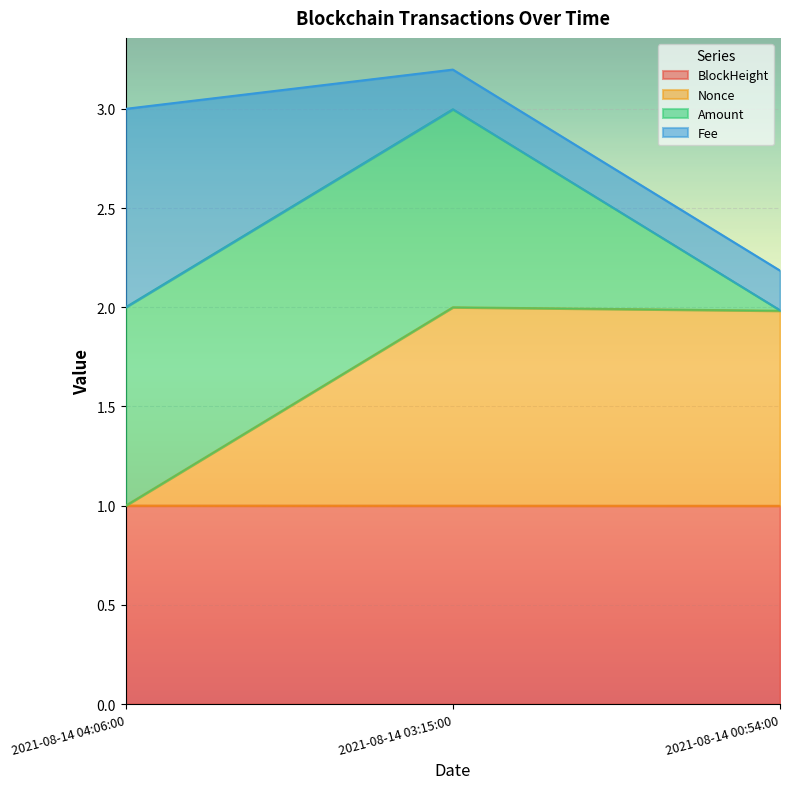

Does the chart display data point markers on the line(s)?

No